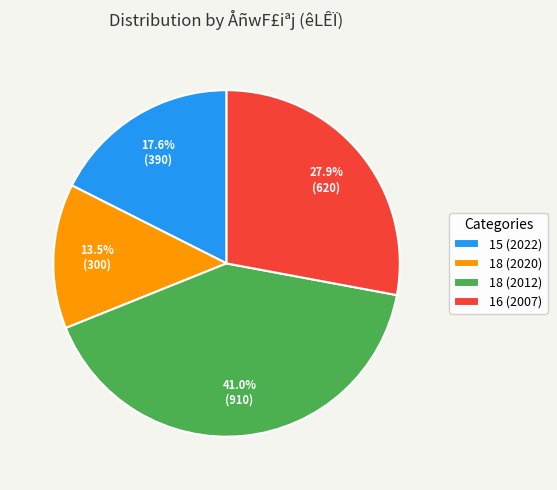

What is the total percentage of 15 (2022) and 18 (2012)?

58.6%